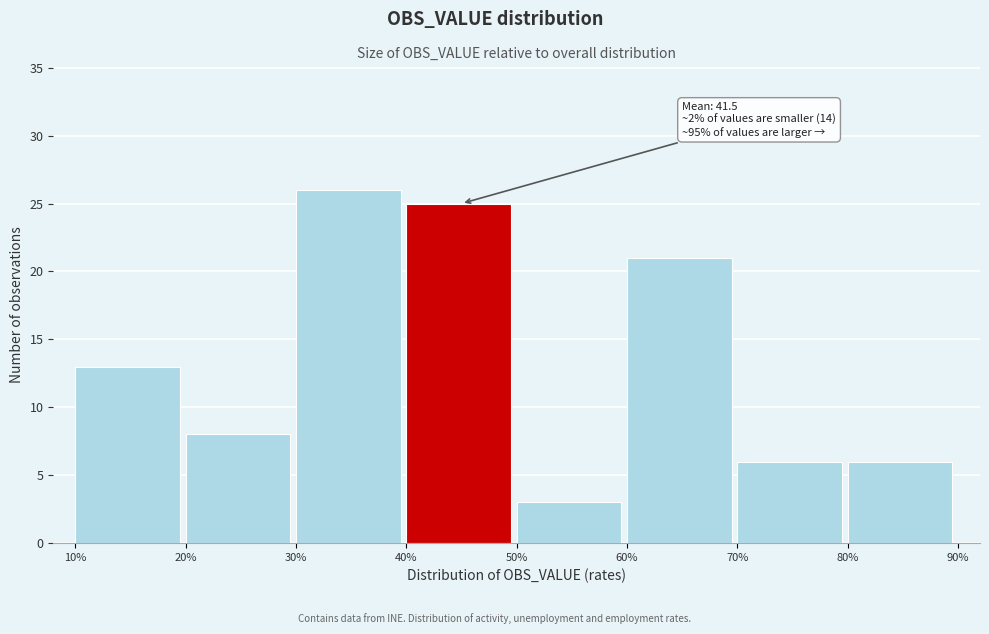

Which range on the x-axis has the tallest bar?

30% to 40%